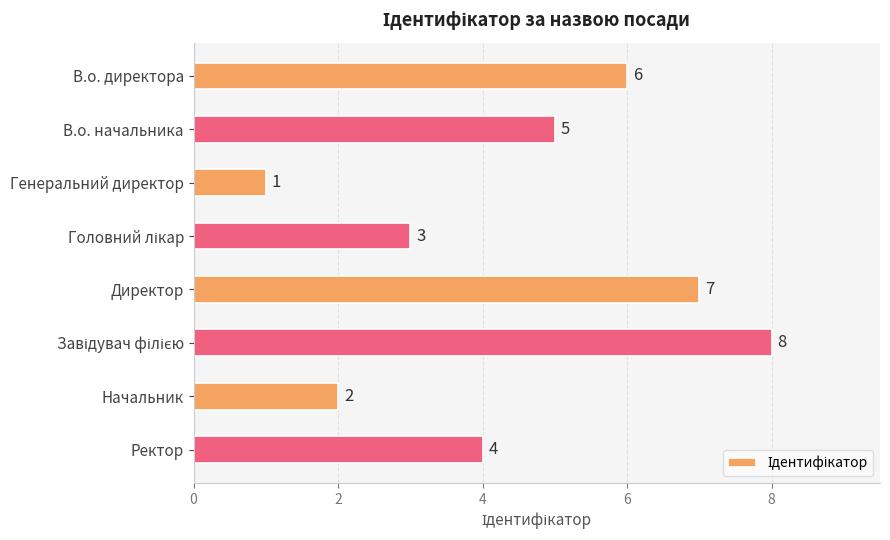

Where is the data nearest to the value 4?

Ректор